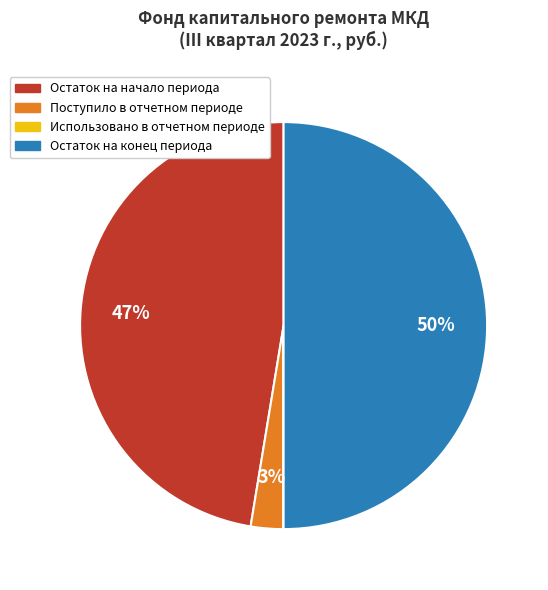

Between Поступило в отчетном периоде and Остаток на начало периода, which is larger?

Остаток на начало периода